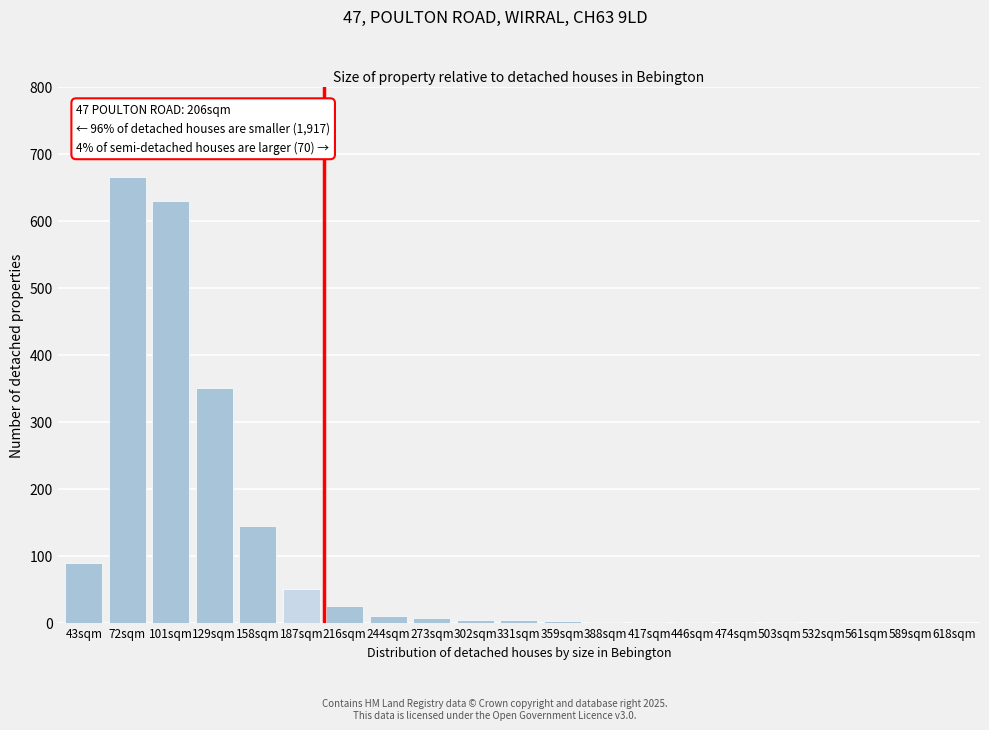

Where is the data nearest to the value 332?

129sqm